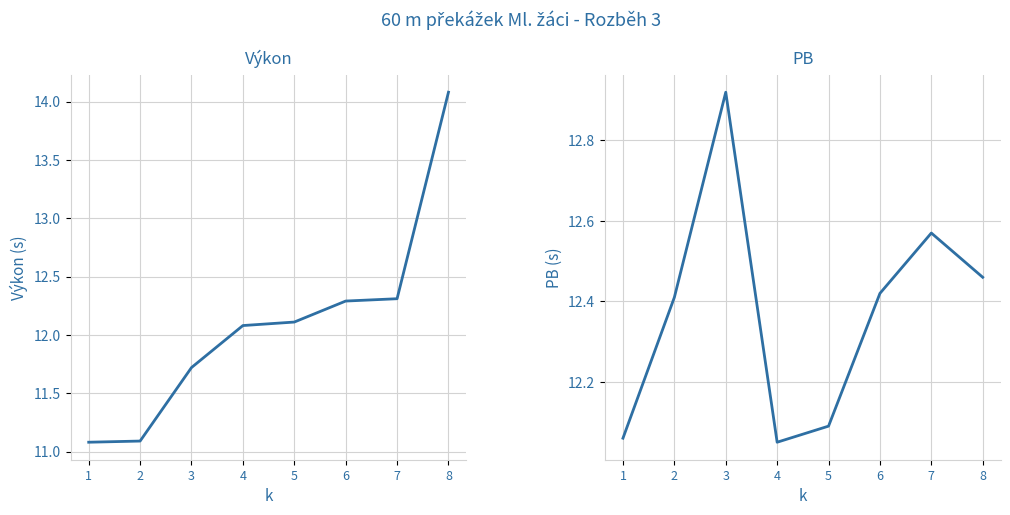

Which series has the largest range (max minus min)?

Výkon